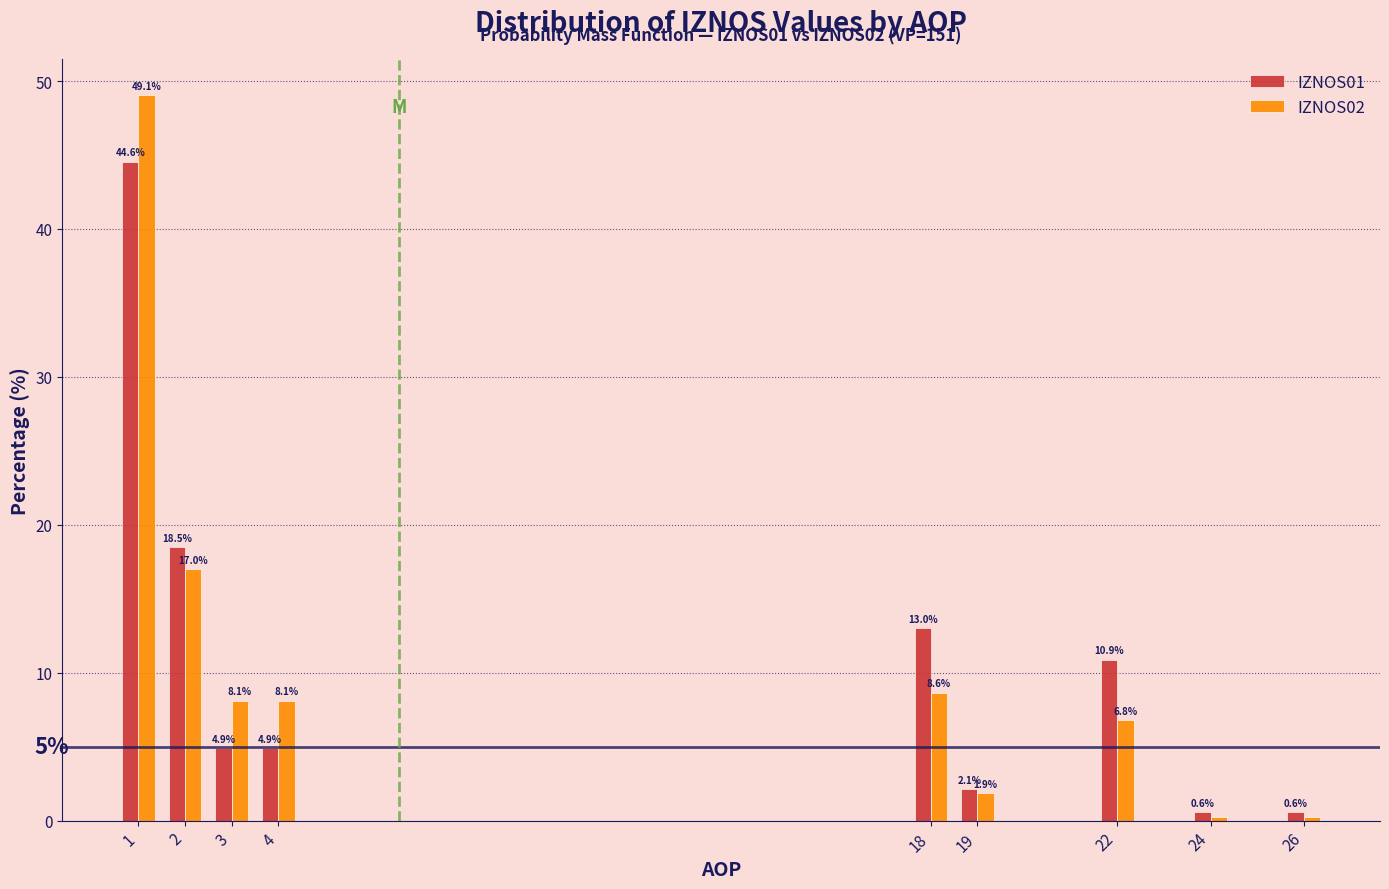

Rank the series by their maximum value, from highest to lowest.

IZNOS02, IZNOS01